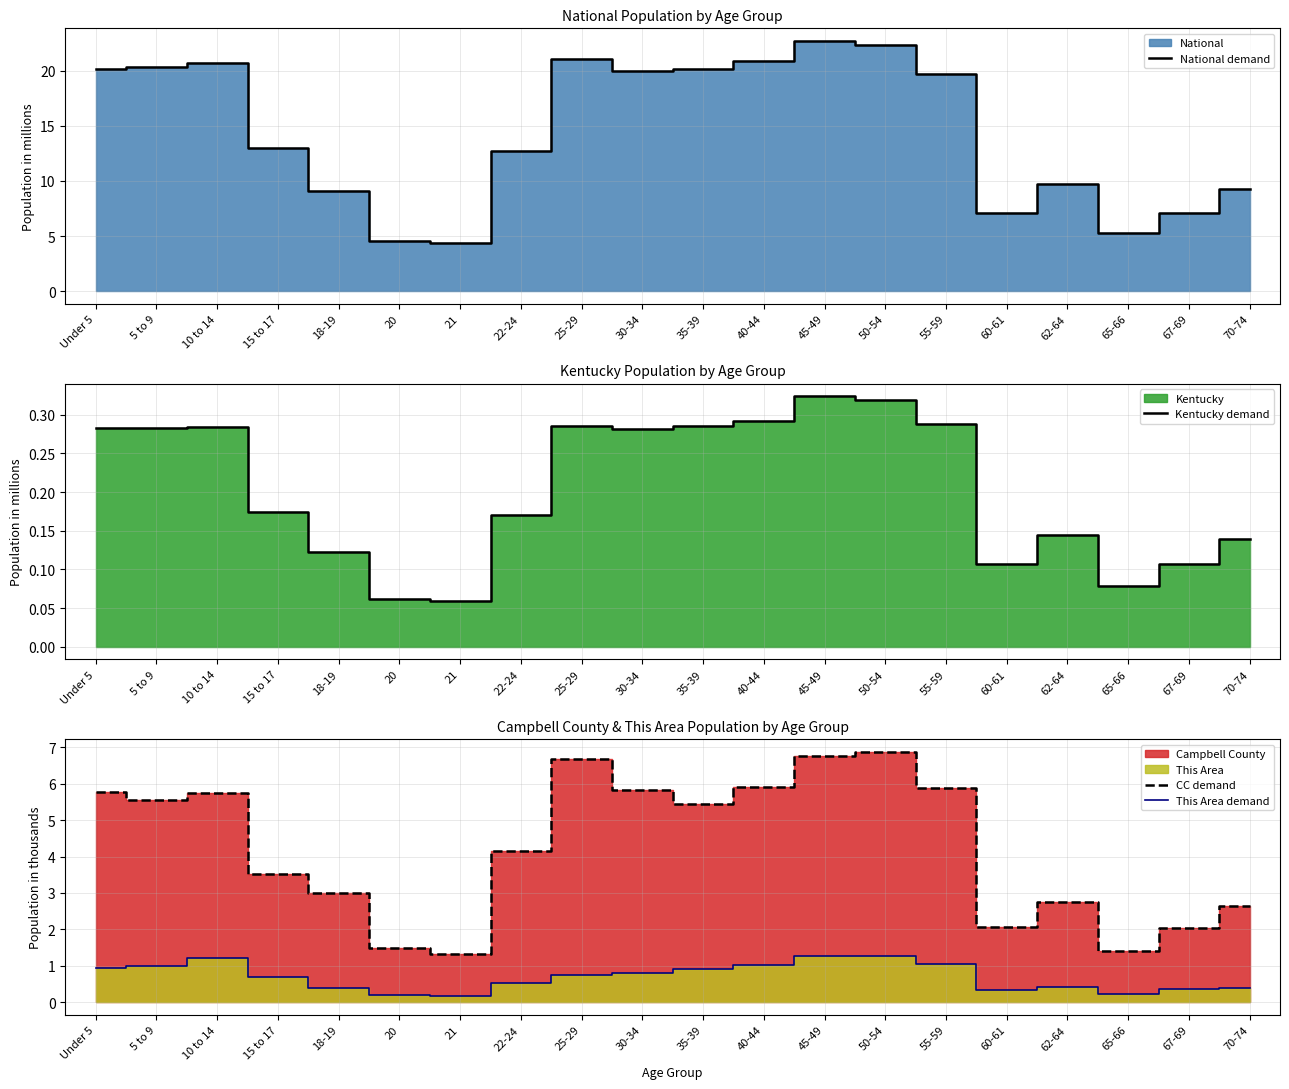

True or false: This Area demand and CC demand cross at least once.

False